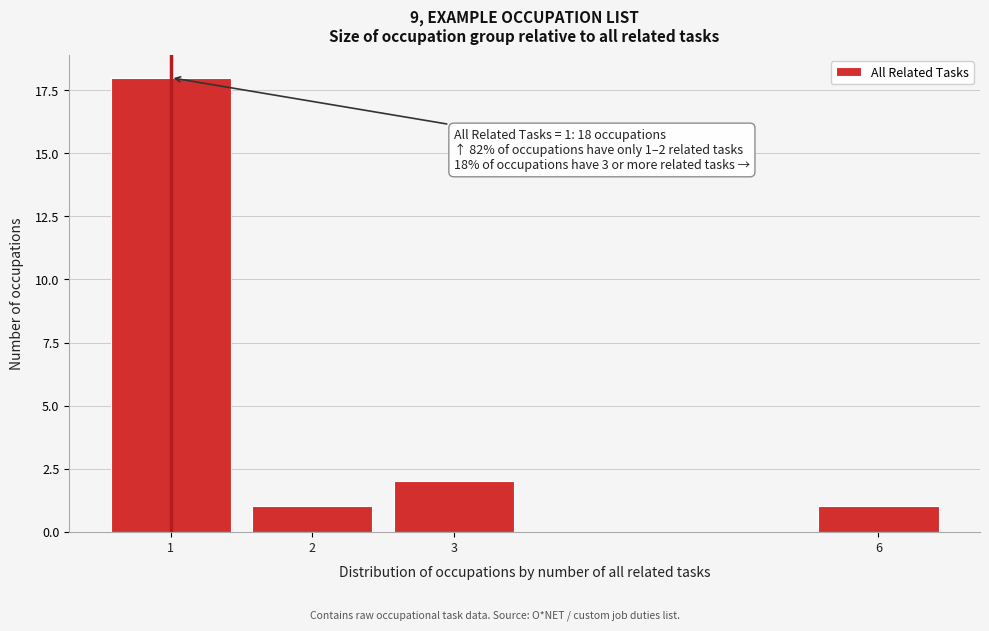

Reading right to left, what are all the values shown in this chart?

1	2	1	18